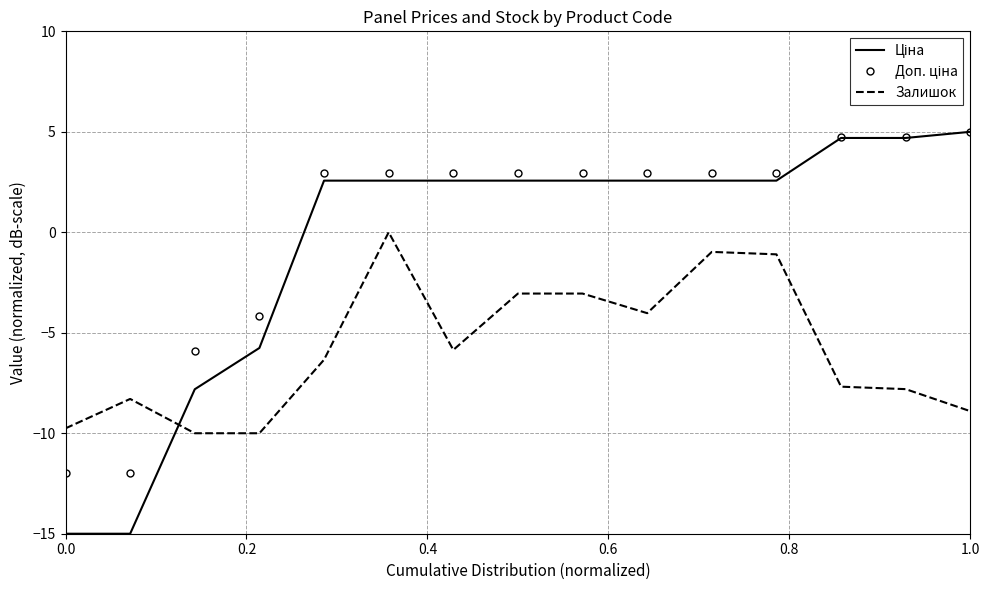

What is the maximum value shown in the chart?

5.0